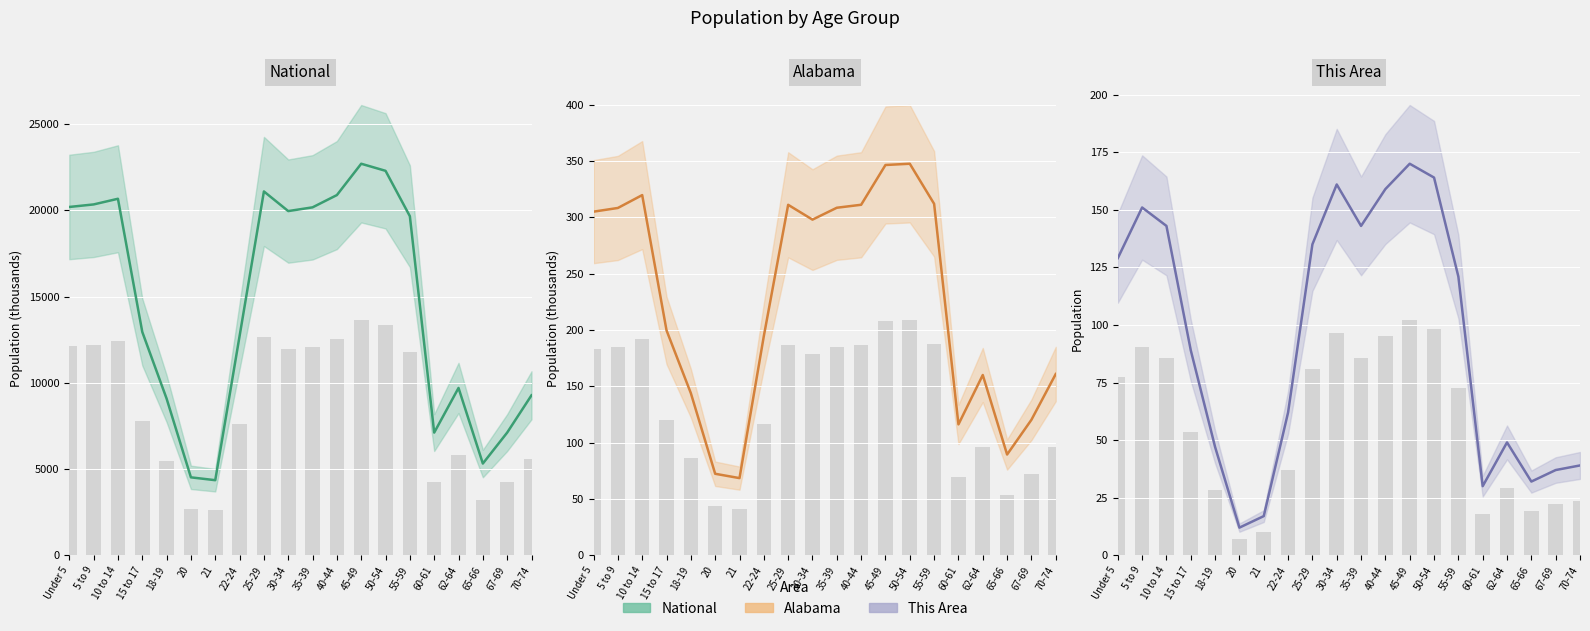

Between Under 5 and 45-49, which series saw the biggest shift?

National (mean)